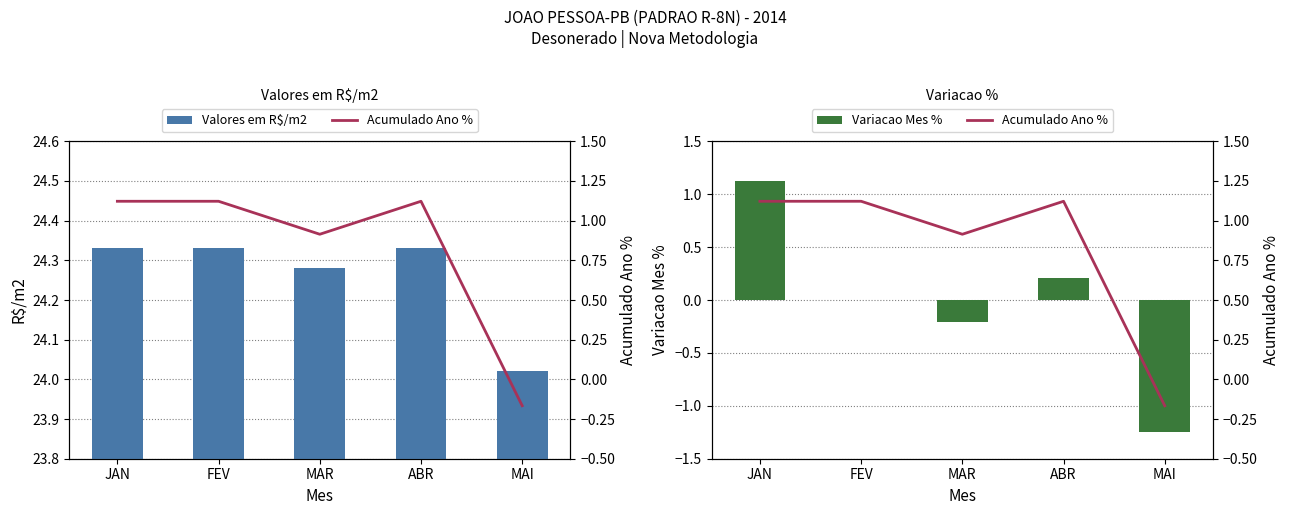

Are the bars grouped side by side (vs. stacked)?

Yes